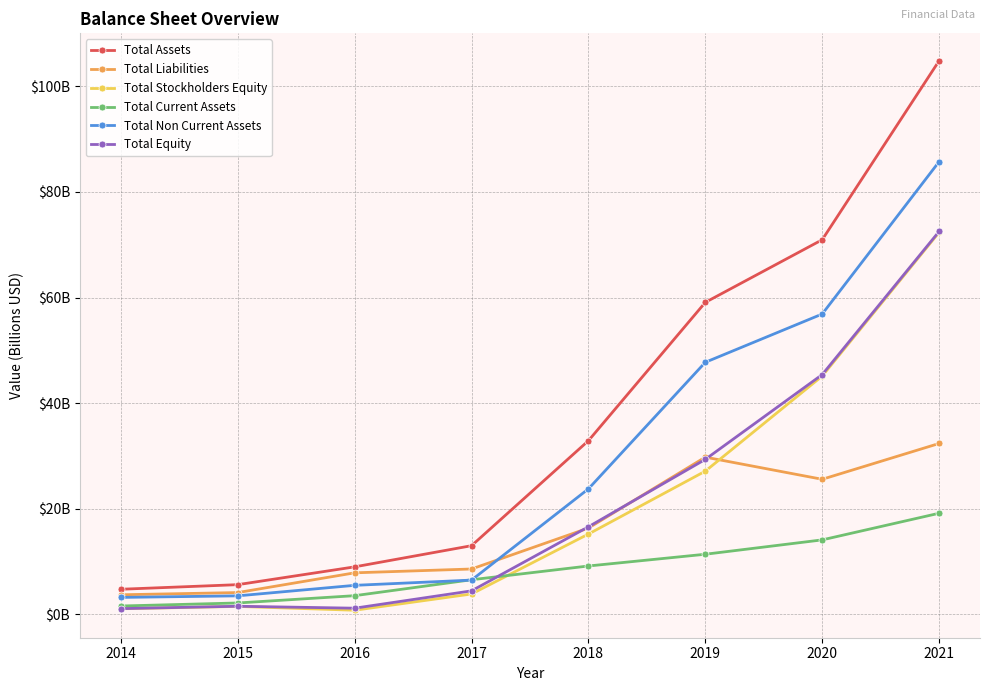

At 2020, list the series in order from largest to smallest.

Total Assets, Total Non Current Assets, Total Equity, Total Stockholders Equity, Total Liabilities, Total Current Assets